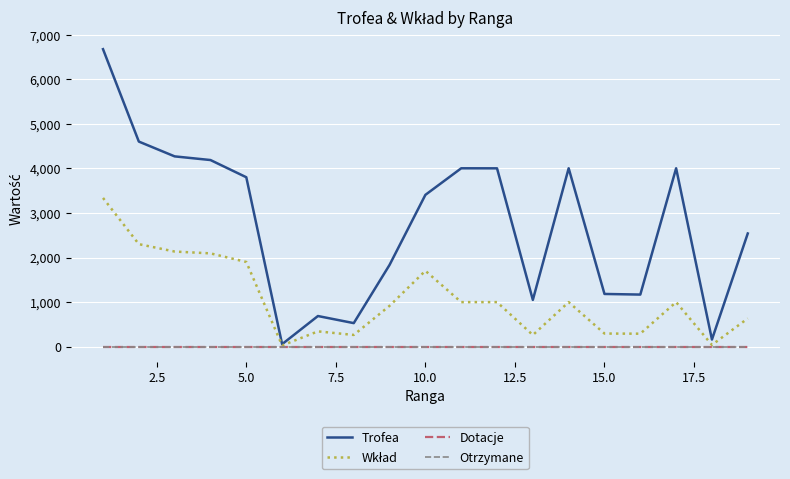

Does the chart display data point markers on the line(s)?

No